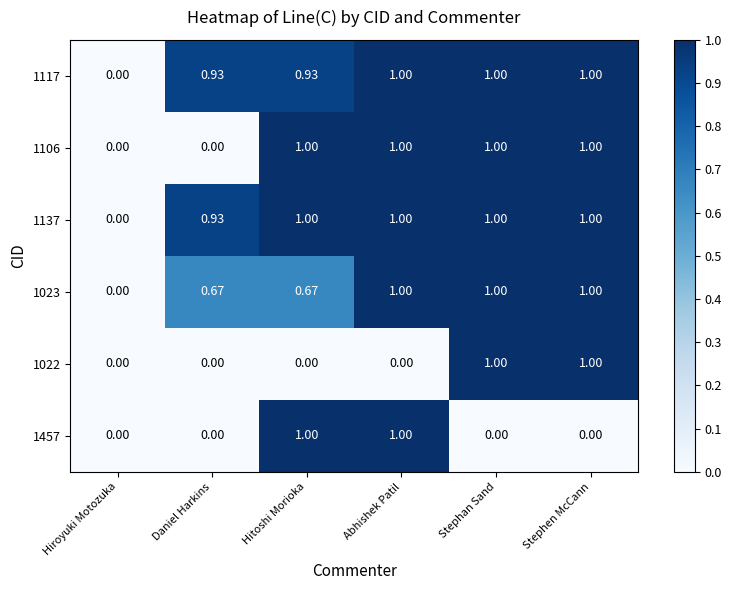

What is the maximum value shown in the chart?

1.0